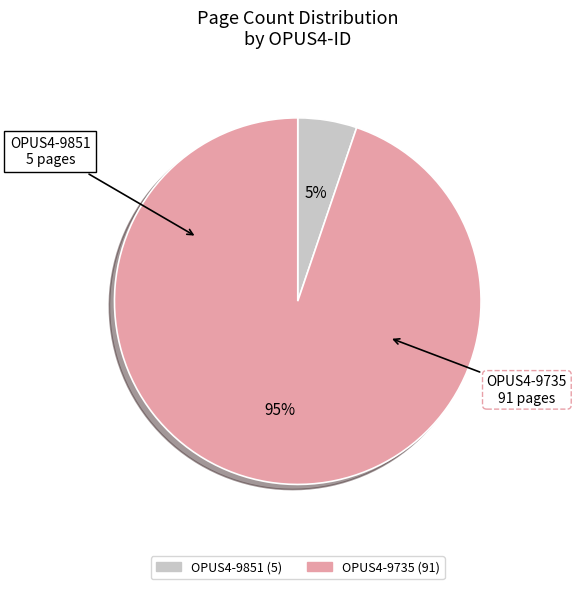

Is OPUS4-9851 the majority of the pie?

No